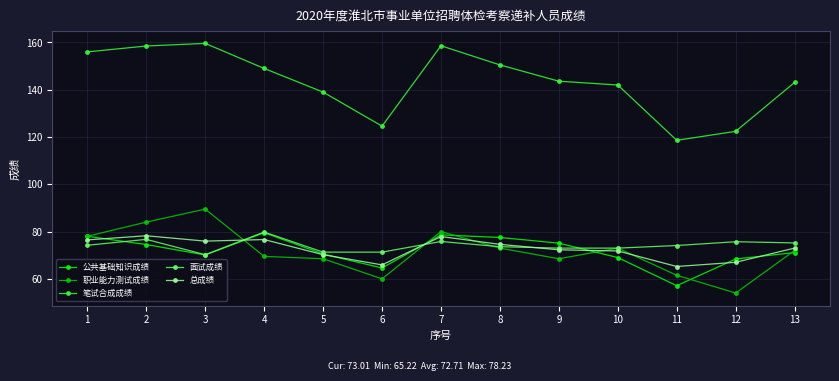

Where is 笔试合成成绩 nearest to the value 139?

5